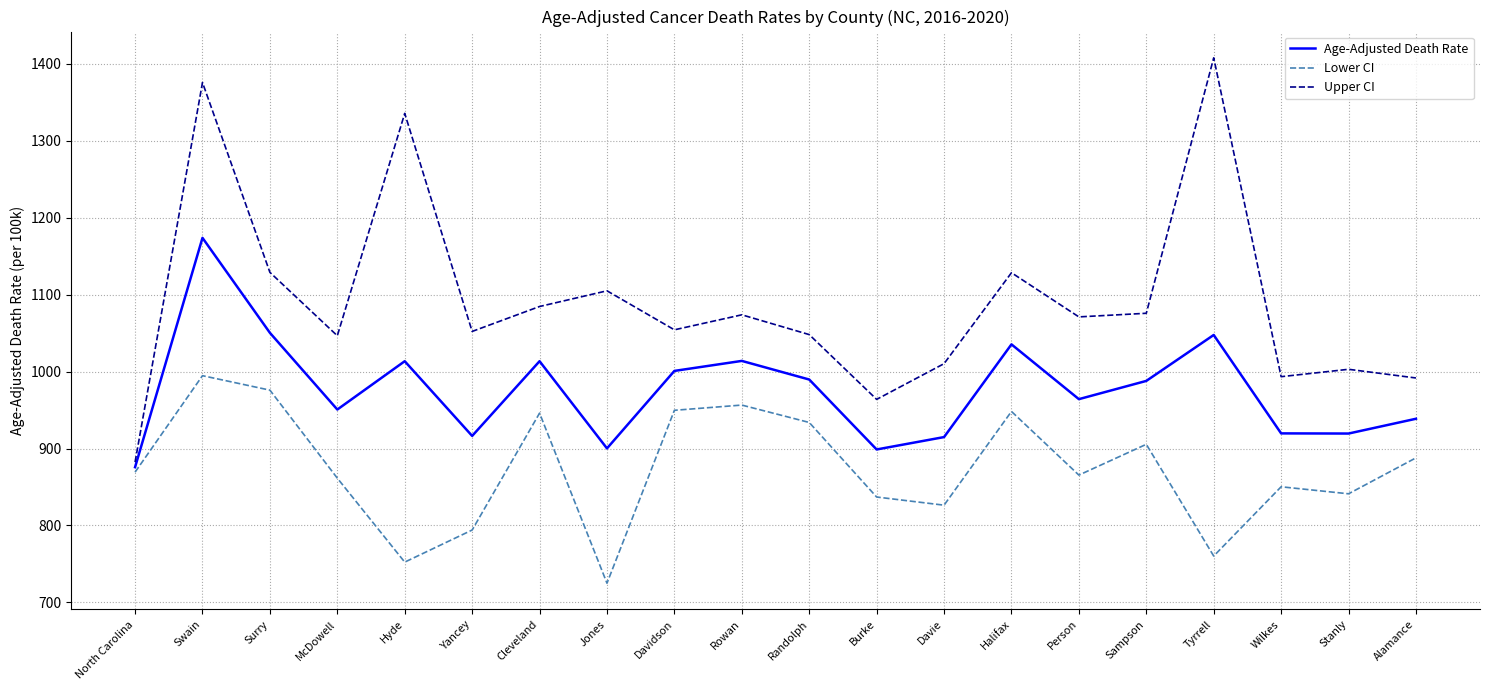

List the series in order of their overall mean, lowest first.

Lower CI, Age-Adjusted Death Rate, Upper CI